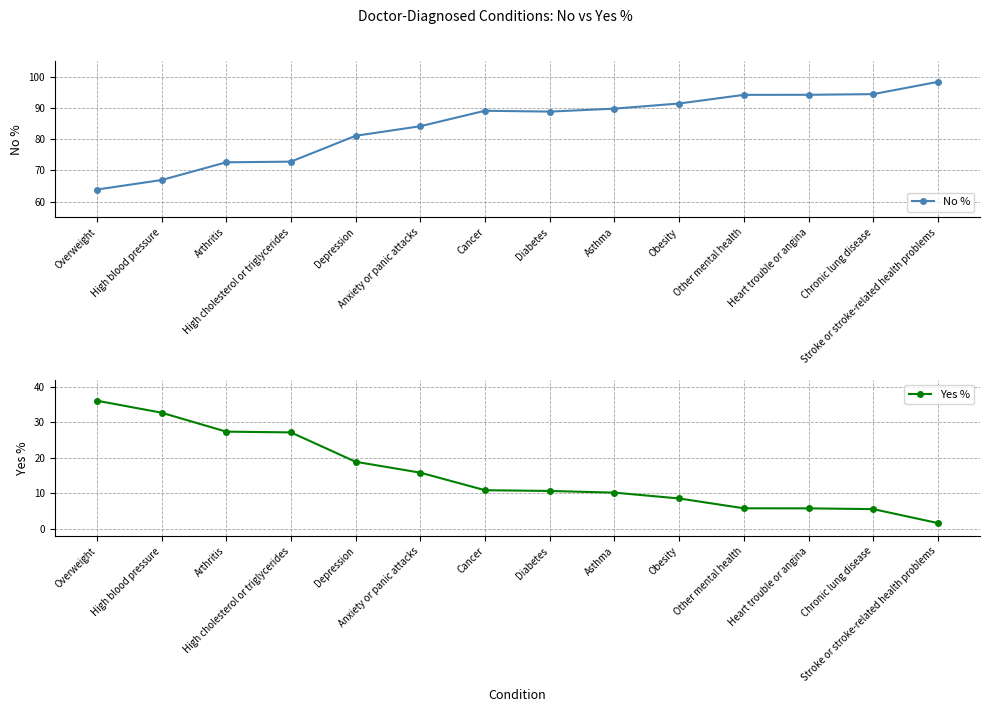

True or false: Yes % has a value of 8.6 at Other mental health.

False